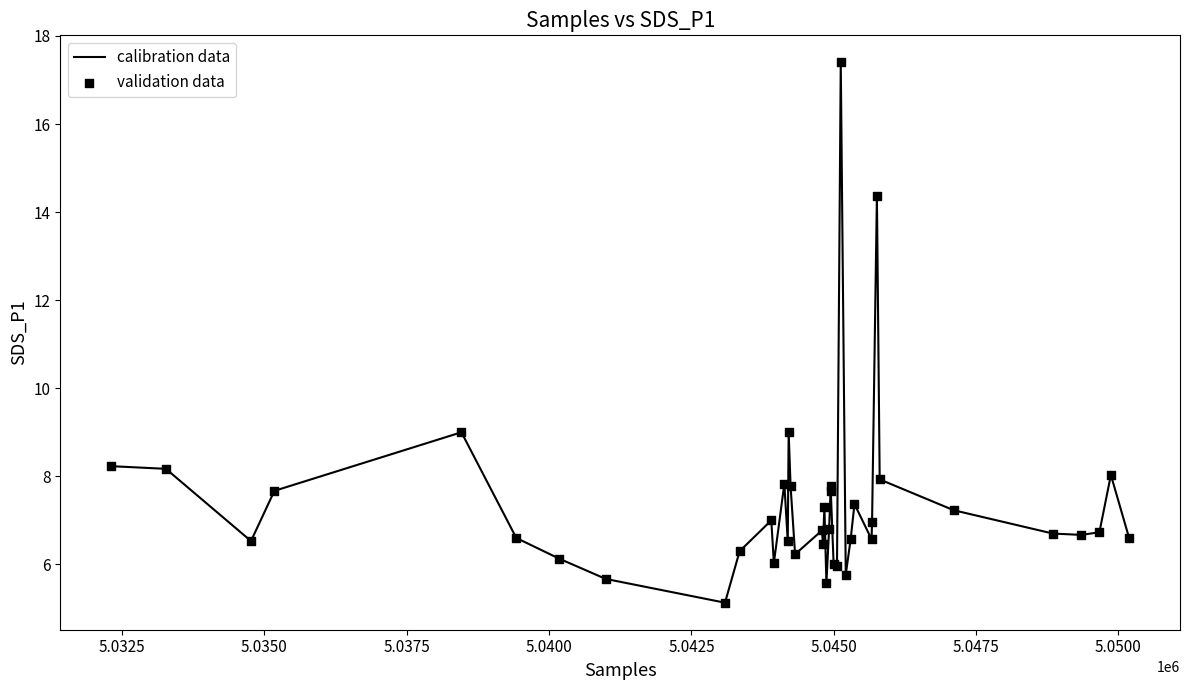

What is the difference between the maximum and minimum values?

12.3